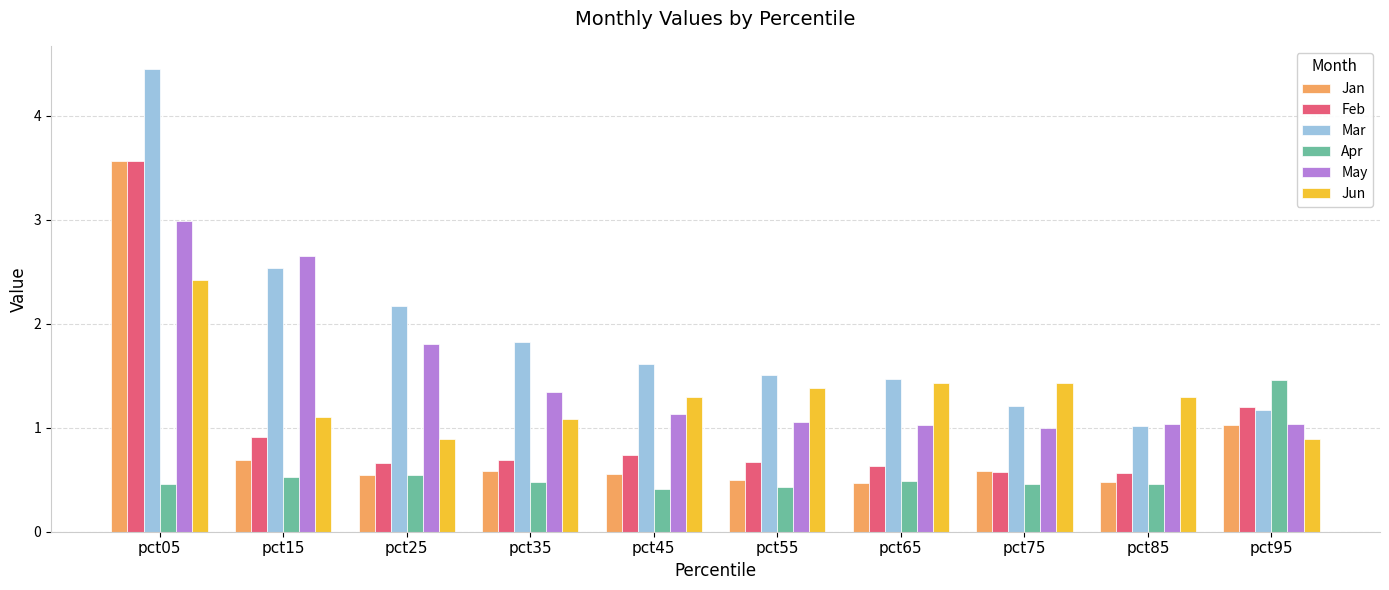

At which label does Mar reach its minimum?

pct85